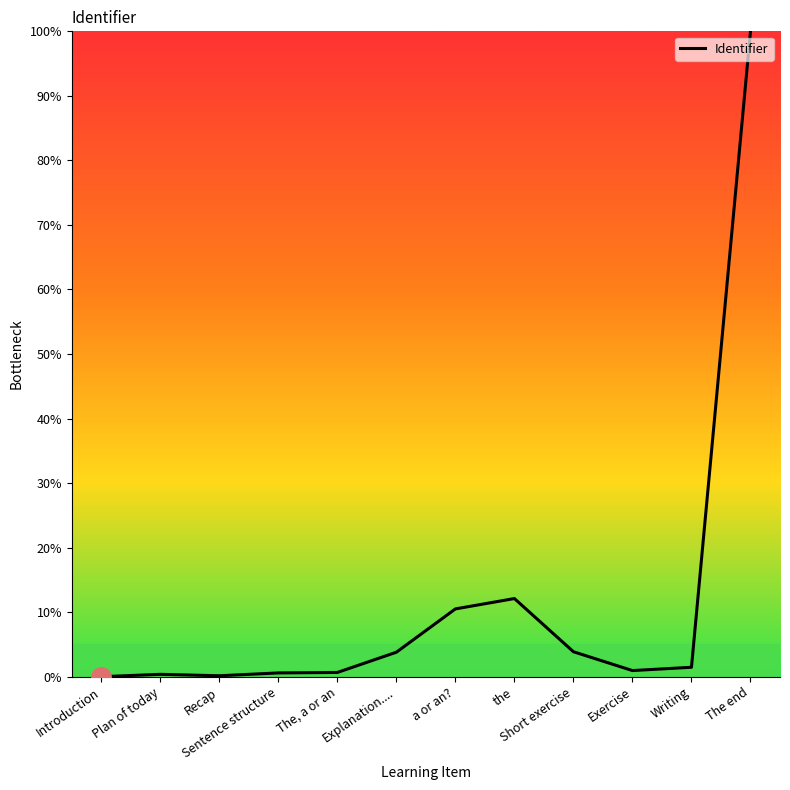

List the labels in order of value, smallest first.

Introduction, Recap, Plan of today, Sentence structure, The, a or an, Exercise, Writing, Explanation...., Short exercise, a or an?, the, The end